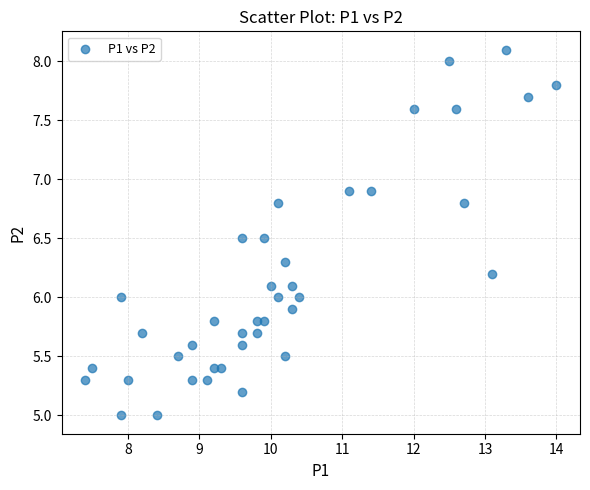

What is the range of Y values (max minus min)?

3.1